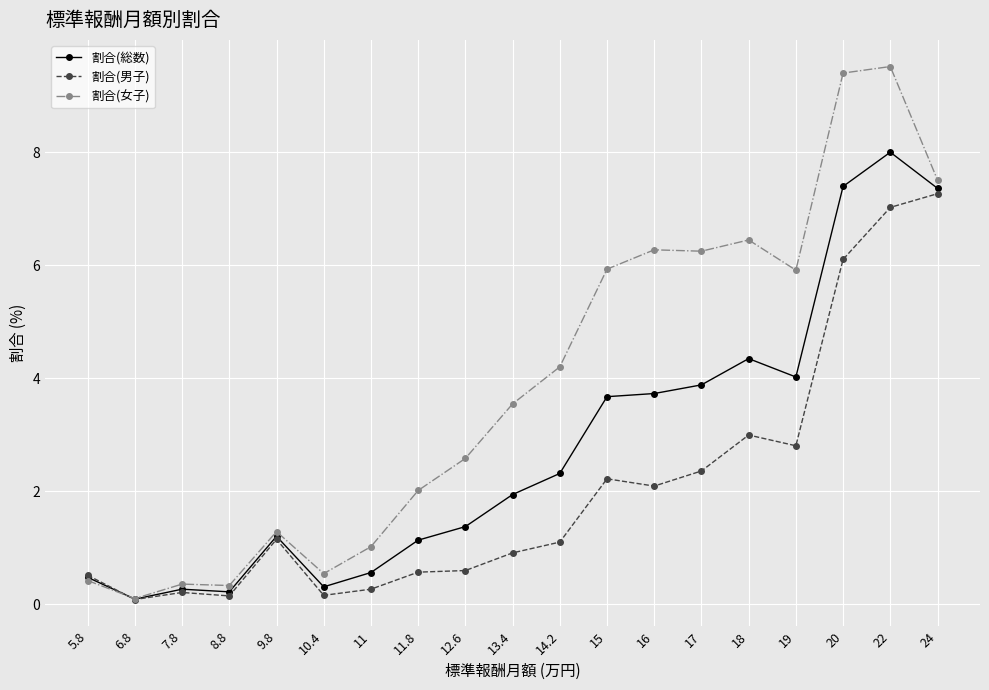

How many data points in 割合(総数) are less than 1?

6